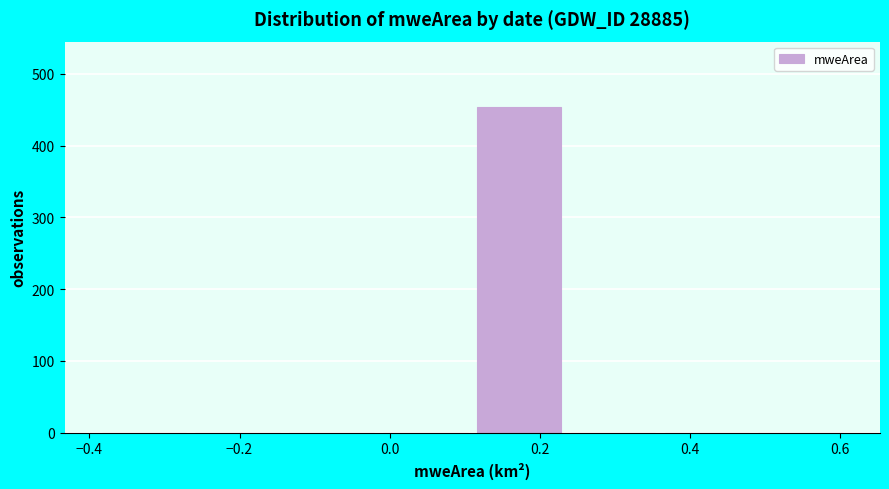

How tall is the bar that spans 0.110 to 0.235 on the x-axis? Neither the bar edges nor the heights are printed on the chart, so give them approximately, as read against the axes.

450